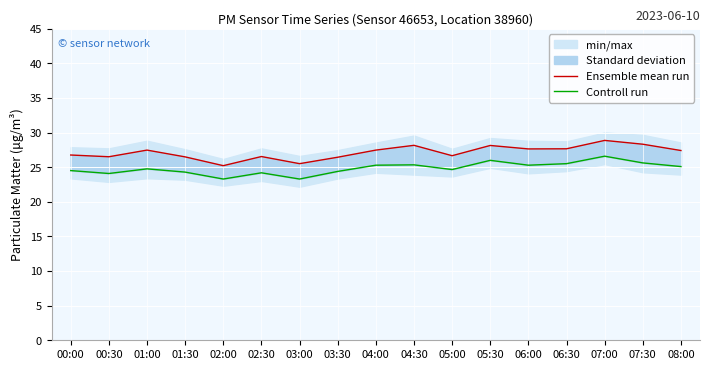

True or false: Ensemble mean run has a value of 40.2 at 06:30.

False